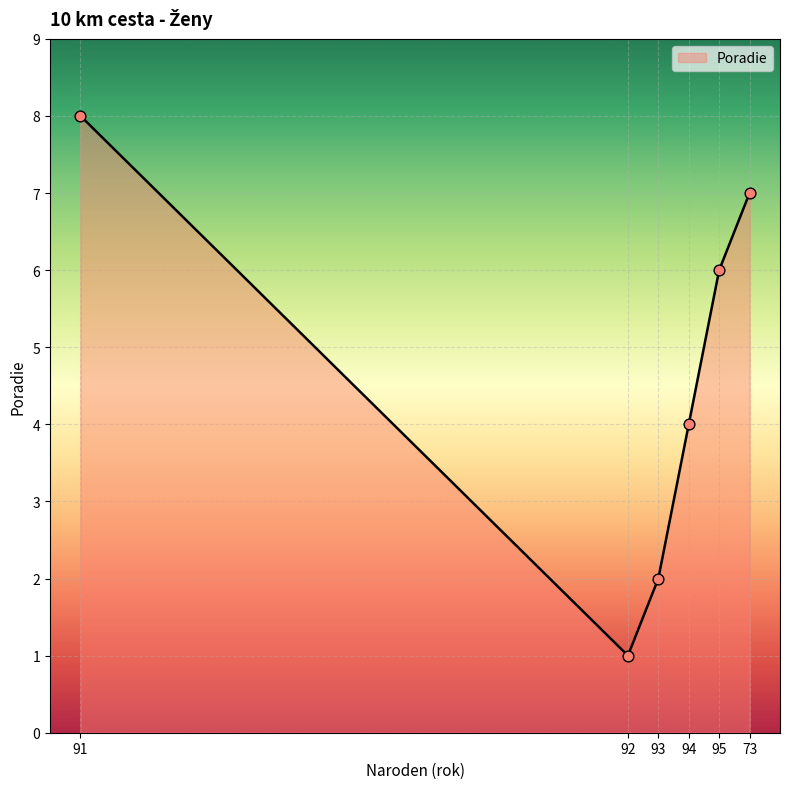

Which has a higher value, 94 or 95?

95